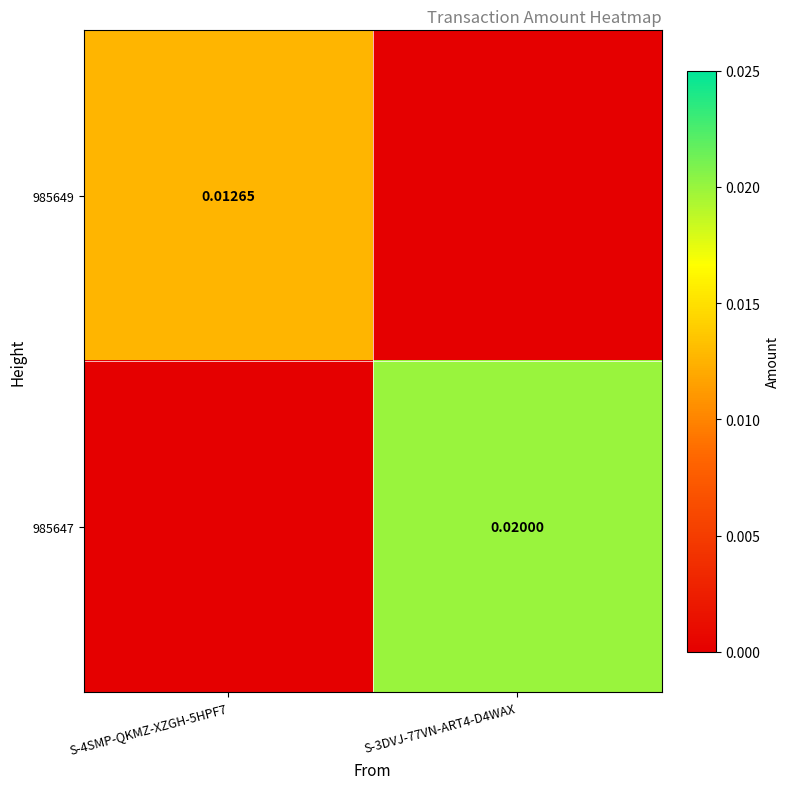

Is the value of 985647 at S-3DVJ-77VN-ART4-D4WAX greater than the value of 985649 at S-4SMP-QKMZ-XZGH-5HPF7?

Yes